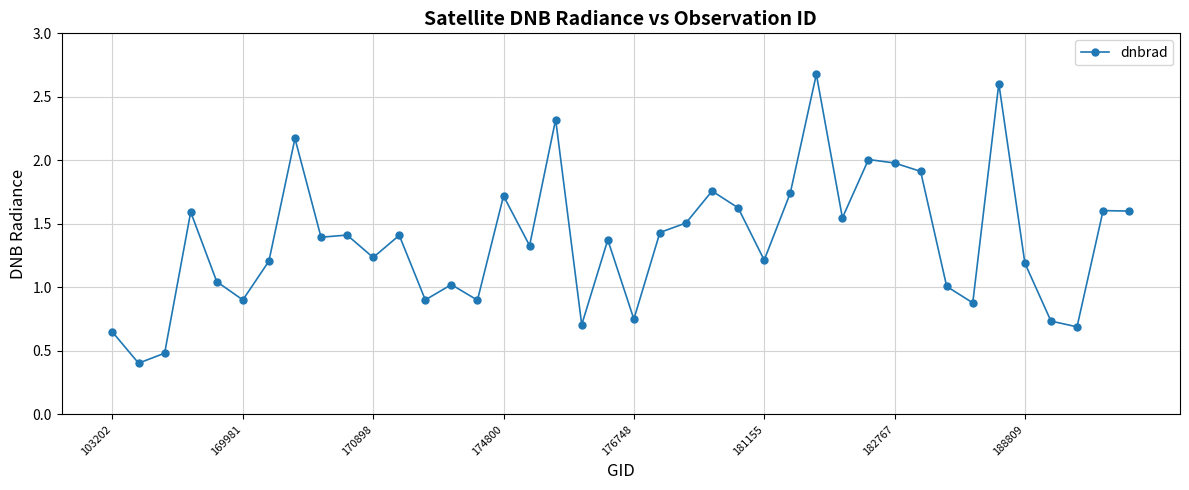

What is the sum of all values?

54.6